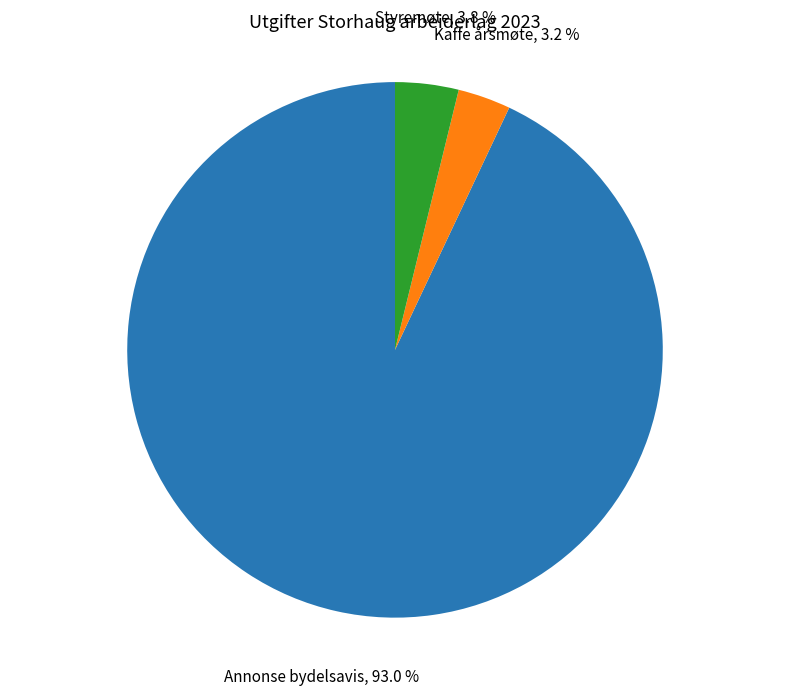

Does Kaffe årsmøte represent more than half of the total?

No